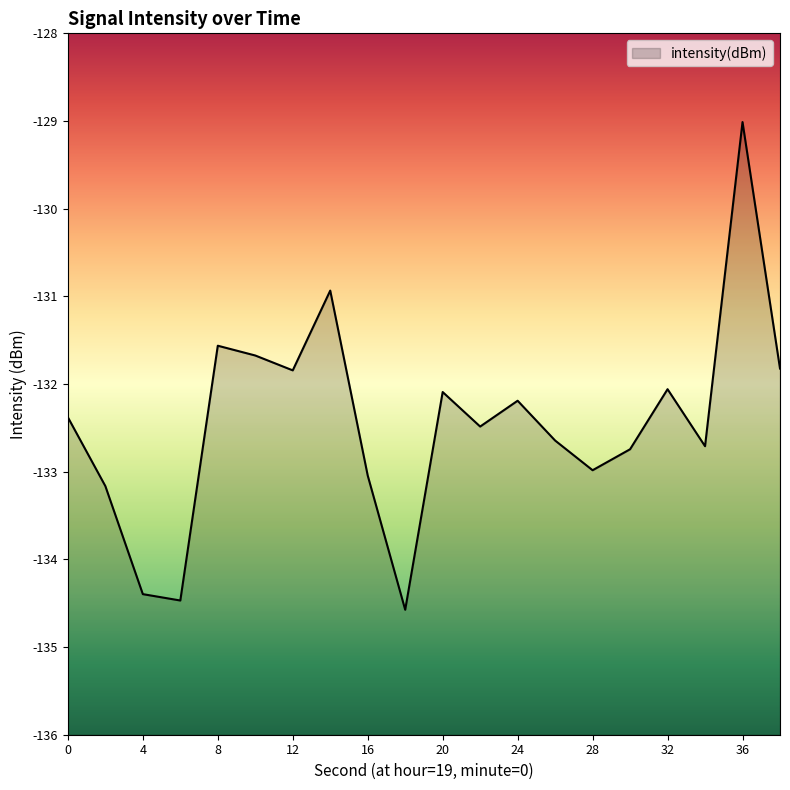

Read the value at 16.

-133.0